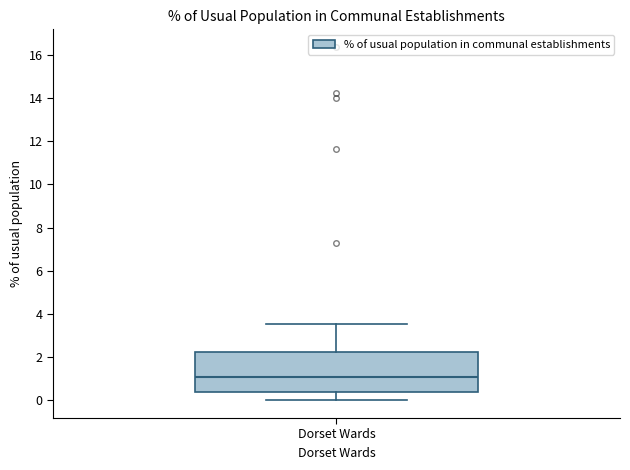

Read this box plot against the y-axis: the position of the median line, the range covered by the box, and the ends of both whiskers. The values are not printed on the chart, so give them approximately, as read against the axis.

median 1.0, box 0.4 to 2.2, whiskers 0.0 to 3.6